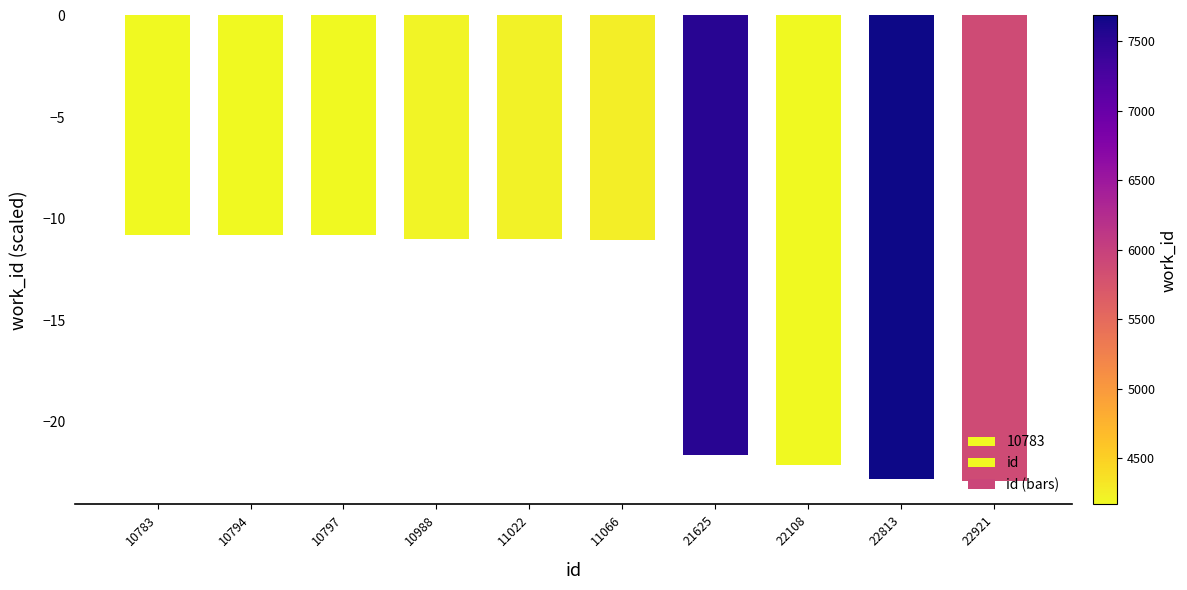

True or false: the data shows -11.0 at 10988.

True